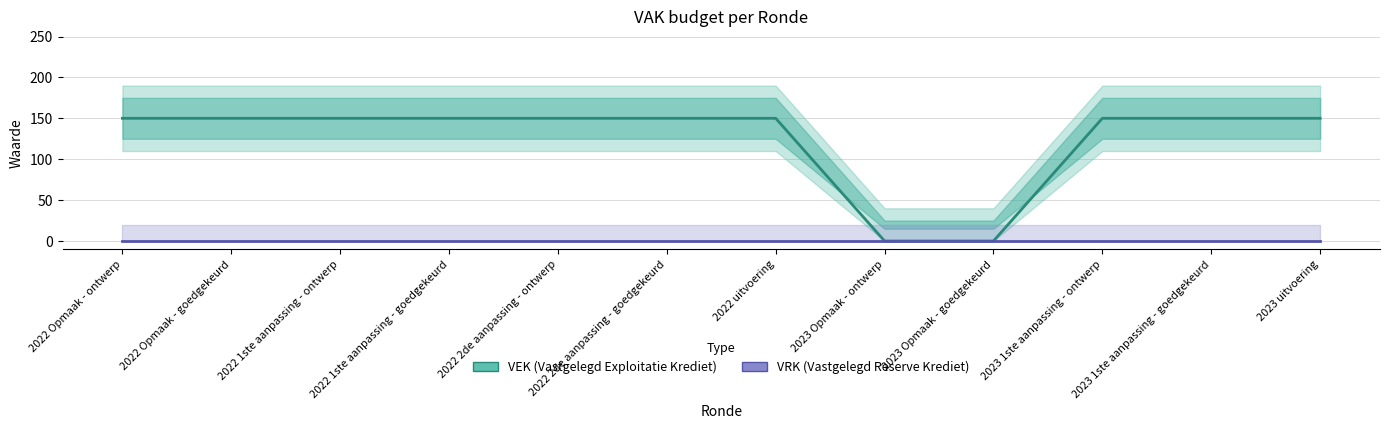

Where is VEK nearest to the value 75?

2022 Opmaak - ontwerp